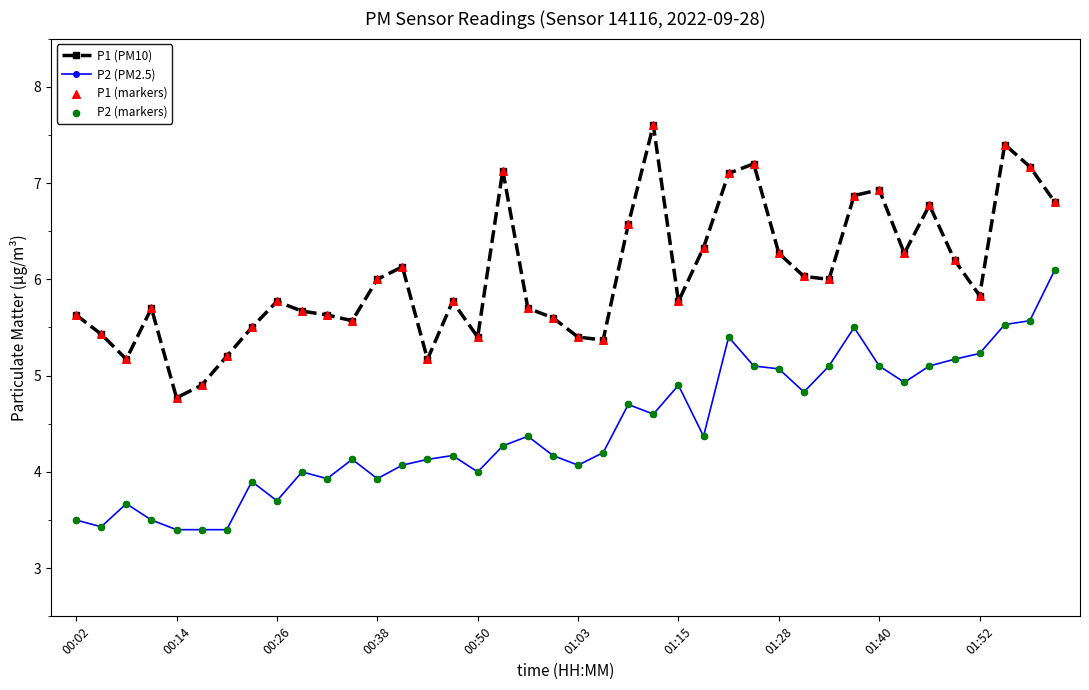

What is the sum of all P1 (PM10) values?

241.7